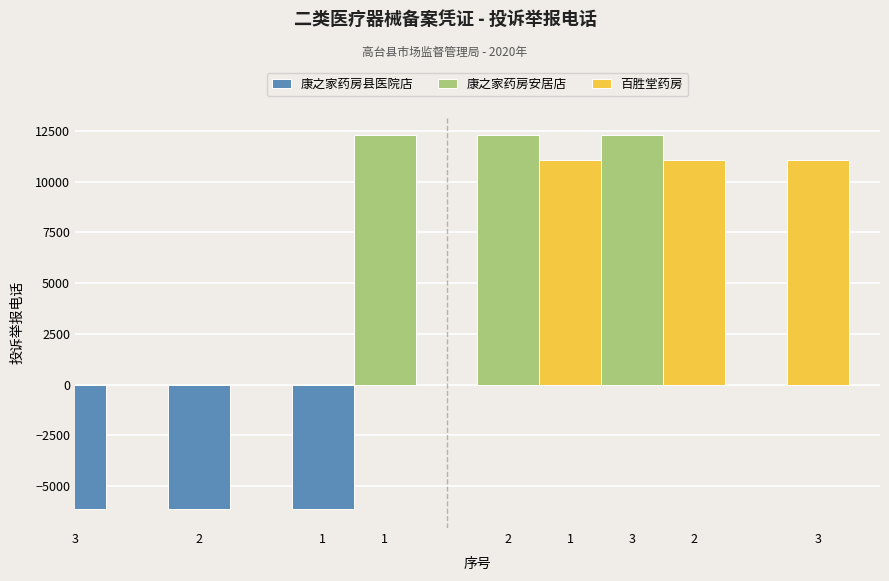

Which series has the largest total across all categories?

康之家药房安居店